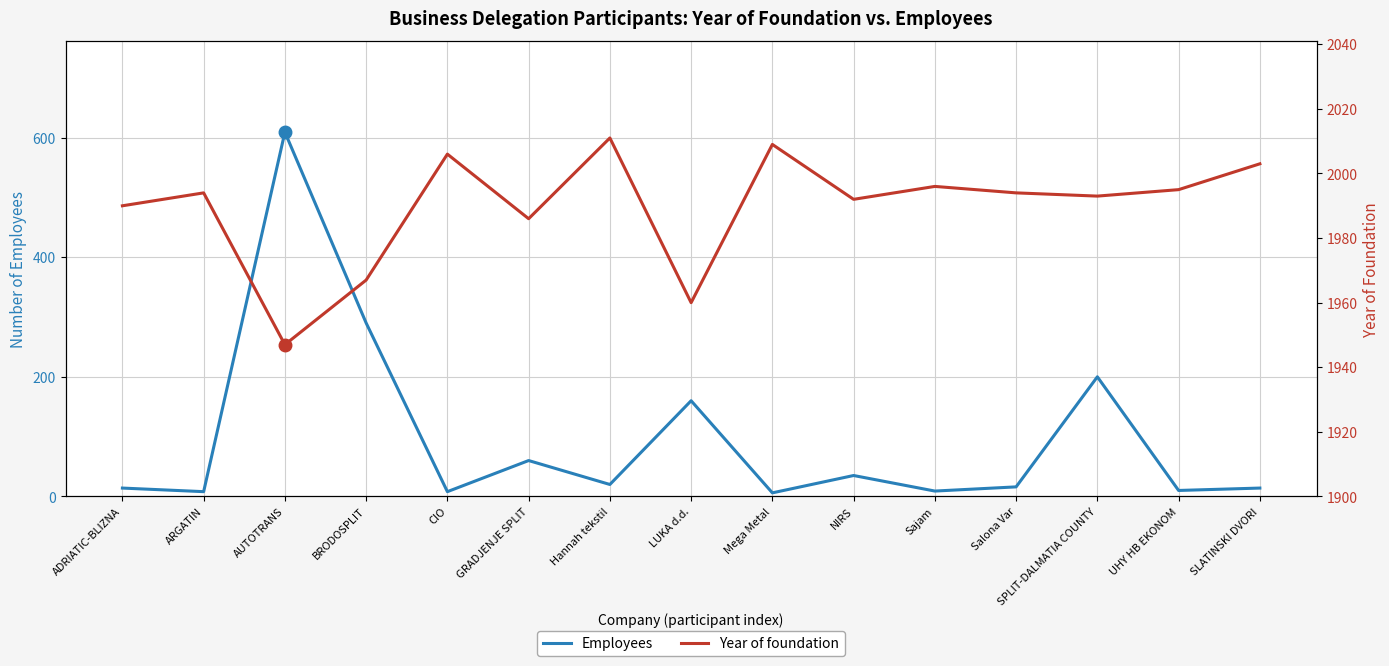

What is the label of the 3rd point from the right?

SPLIT-DALMATIA COUNTY